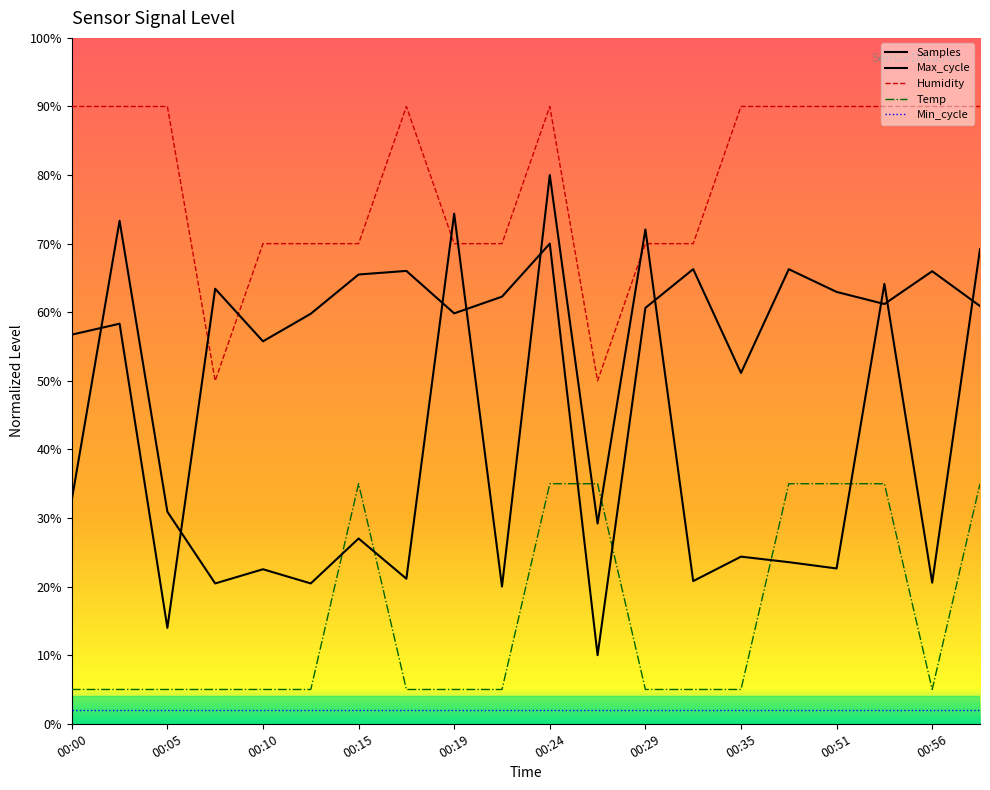

Which series changed the most between 00:02 and 00:19?

Humidity